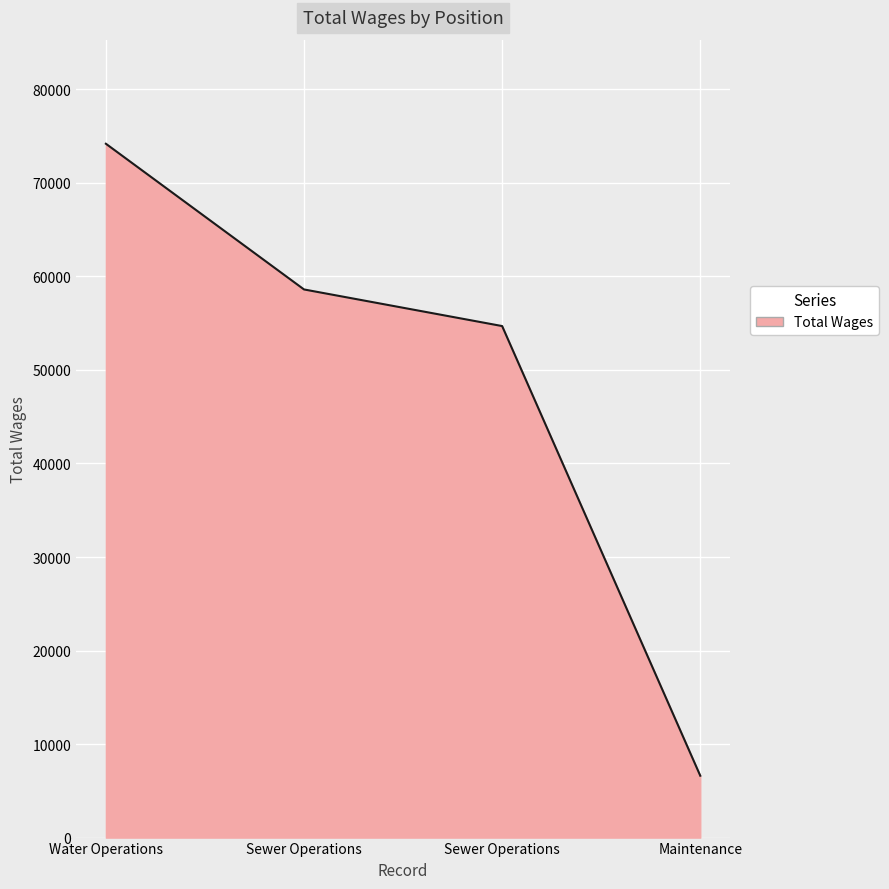

Does the chart display data point markers on the line(s)?

No